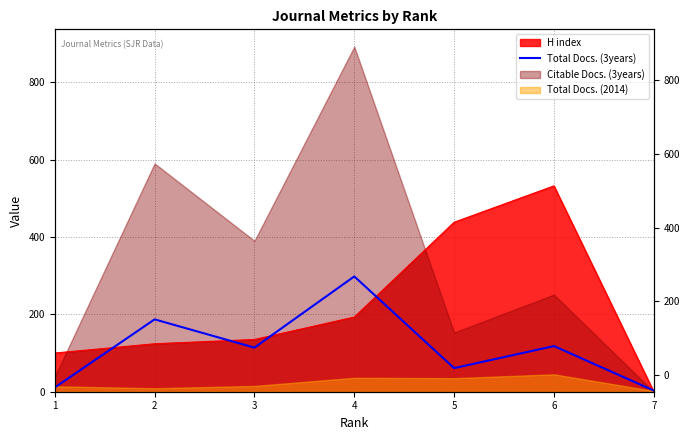

How many data points are above 114?

3